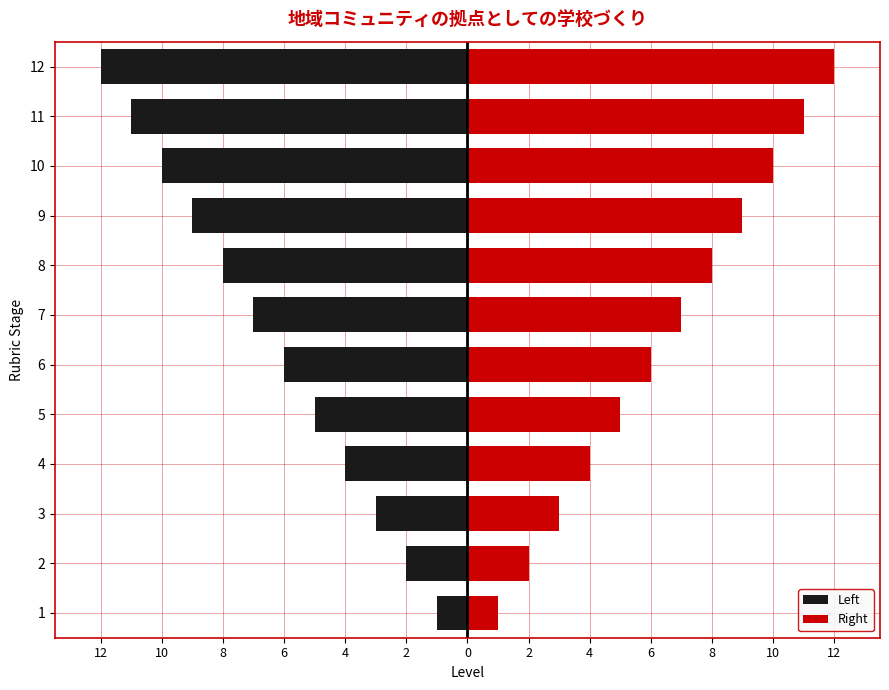

At 7, list the series in order from largest to smallest.

Right, Left